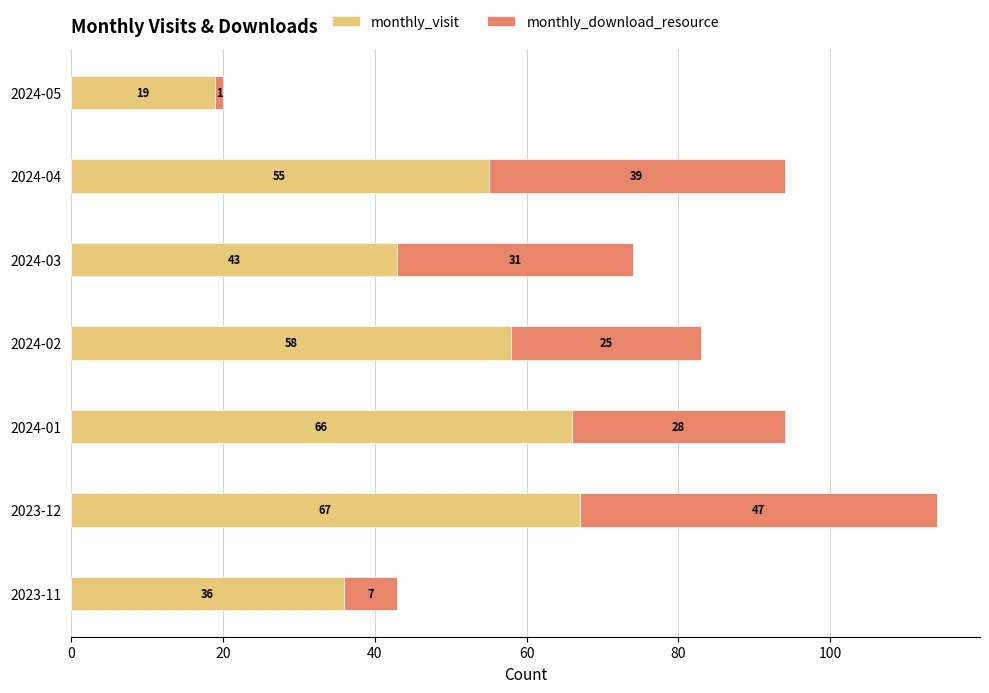

Is it true that monthly_visit equals 31 at 2024-05?

False